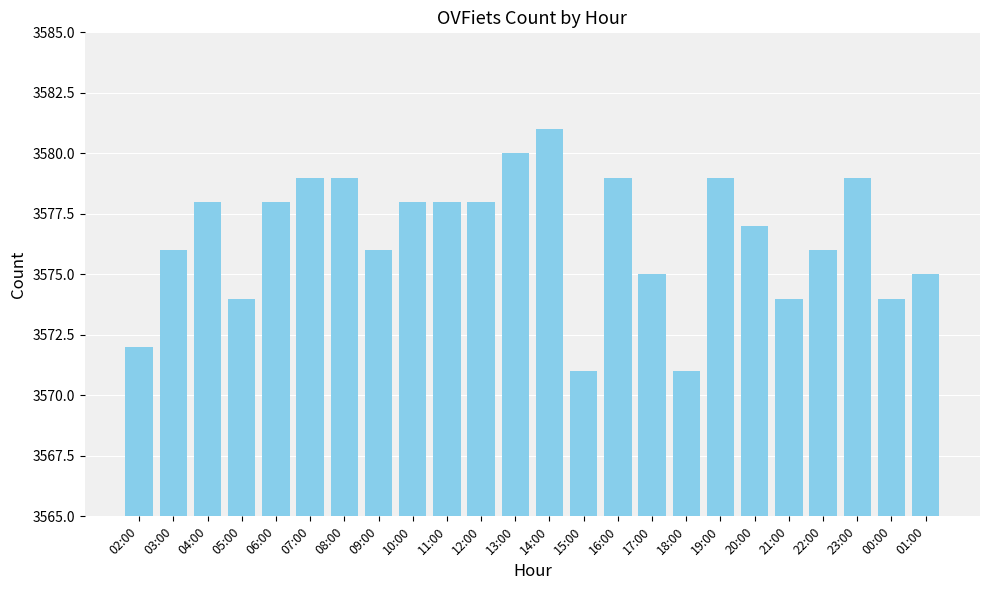

What is the smallest value displayed?

3571